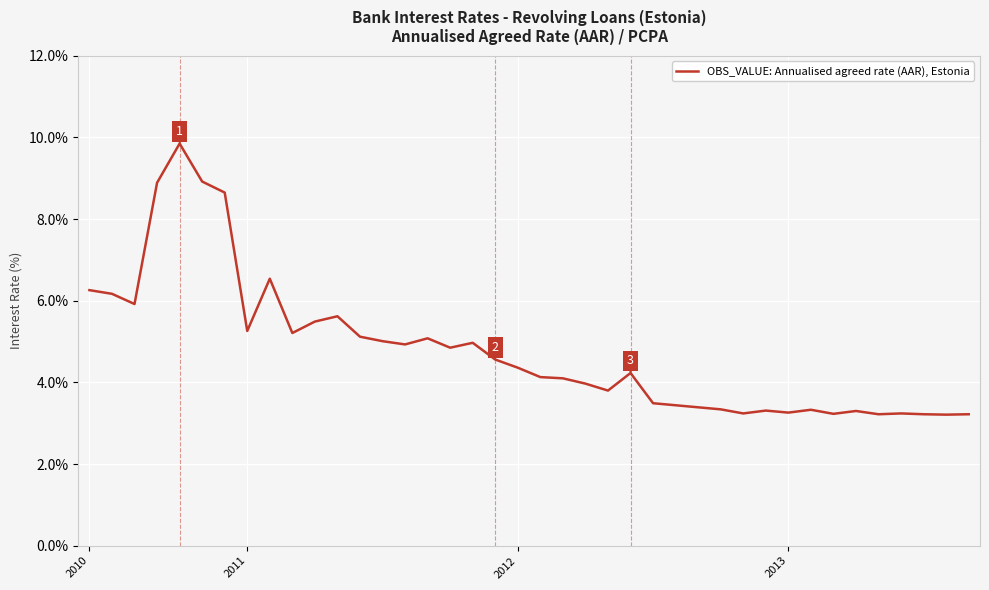

What is the smallest value displayed?

3.2